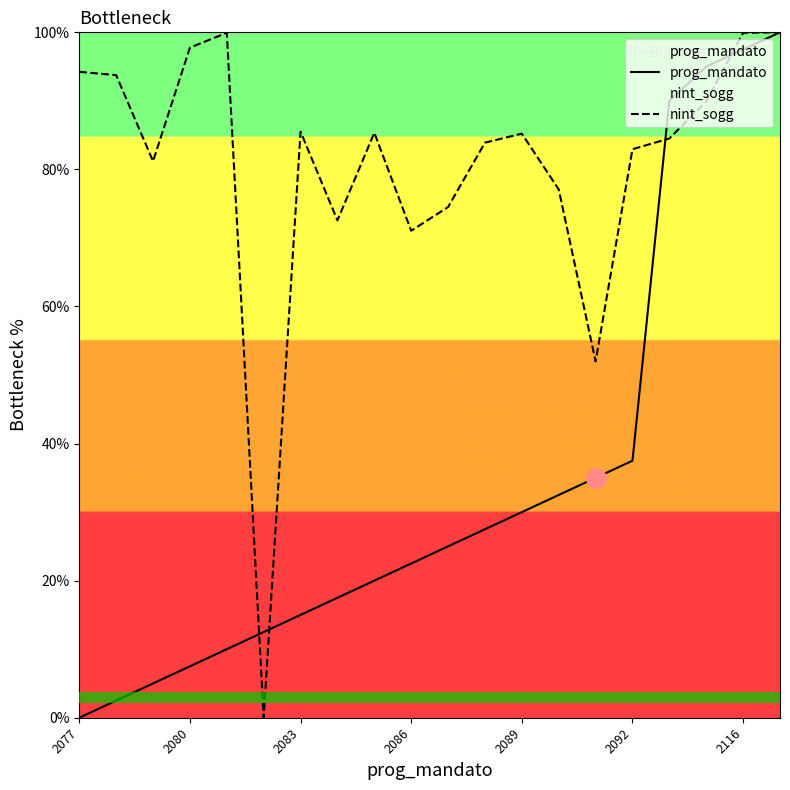

What is the highest value of the prog_mandato series?

100.0